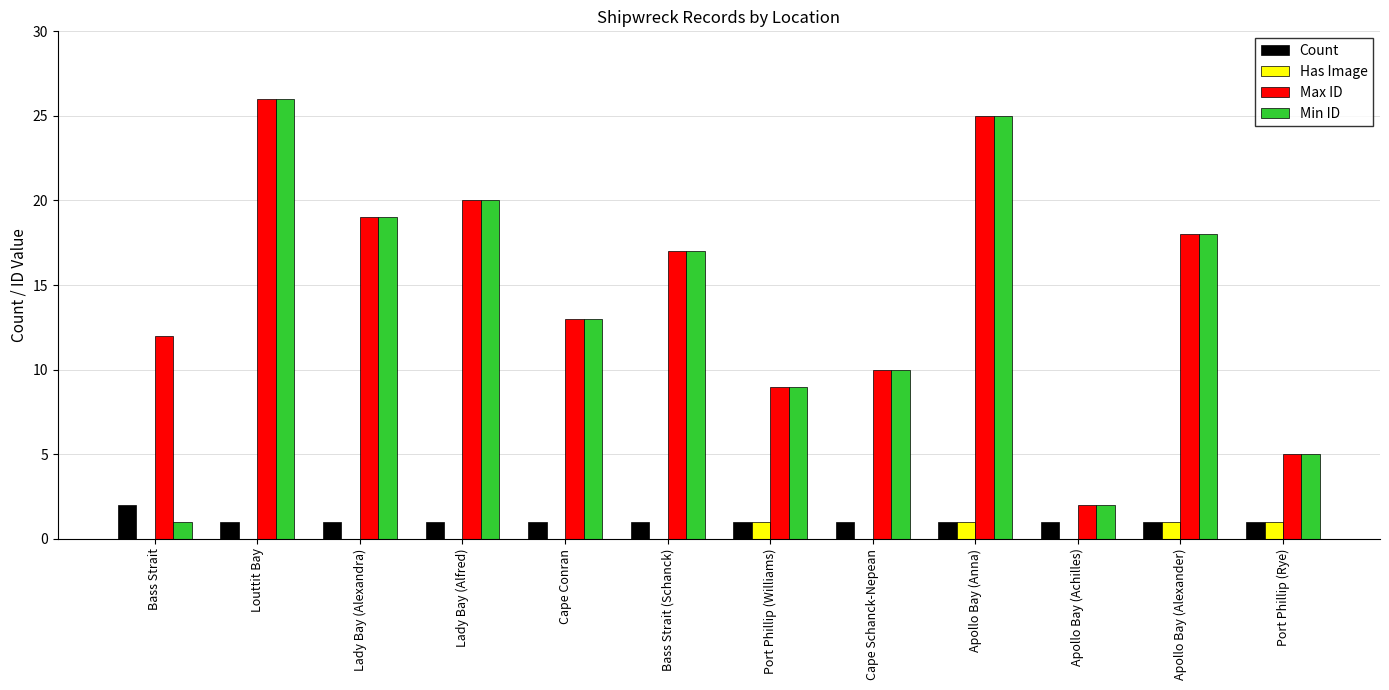

At which label is Max ID closest to 14?

Cape Conran